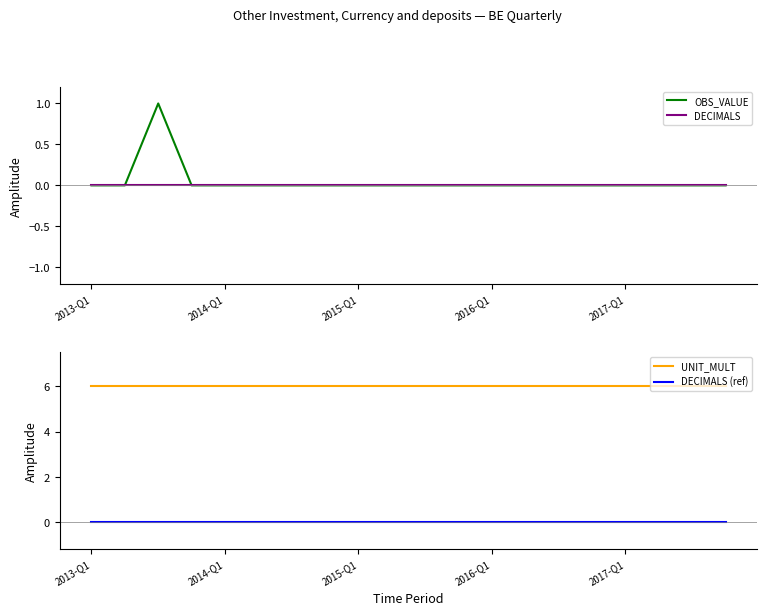

True or false: DECIMALS (ref) and UNIT_MULT intersect in this chart.

False